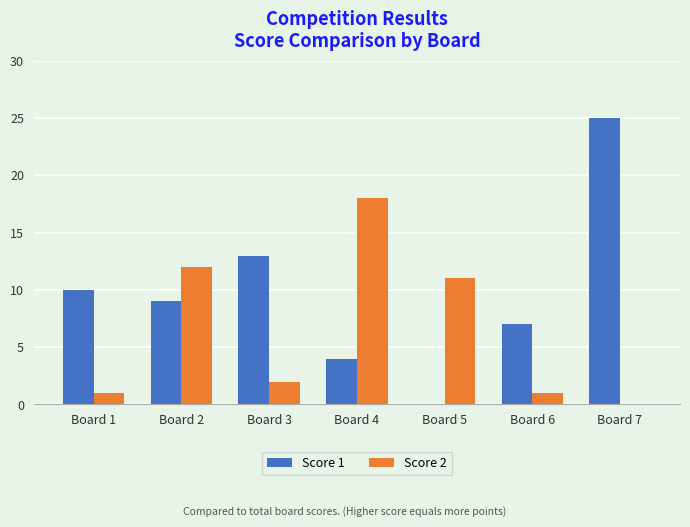

Which label corresponds to the largest value in the chart?

Board 7